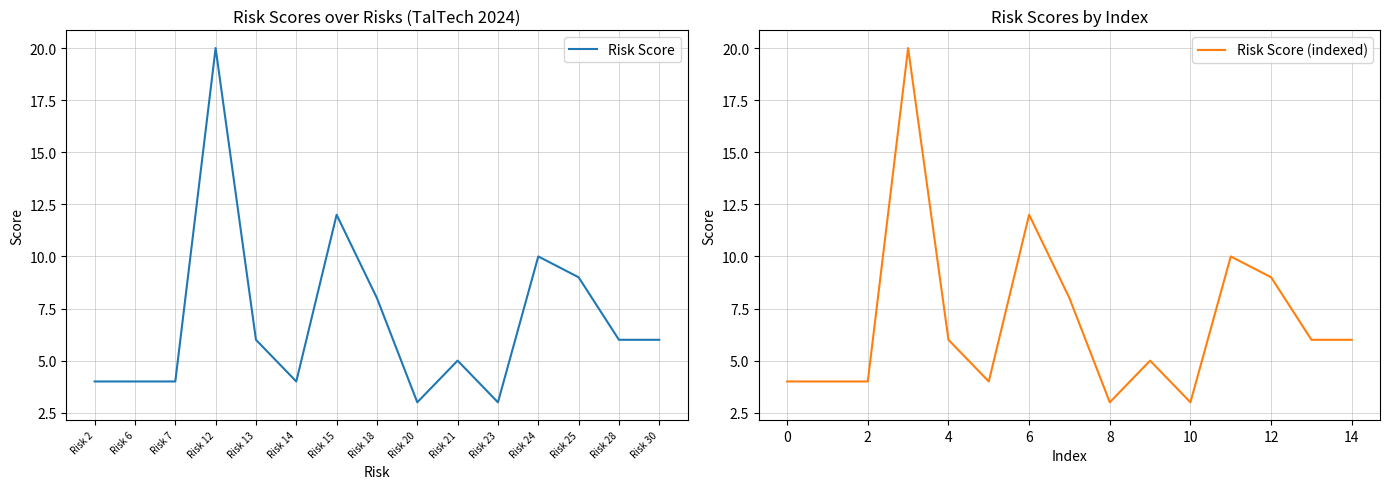

True or false: Risk Score (indexed) and Risk Score intersect in this chart.

False